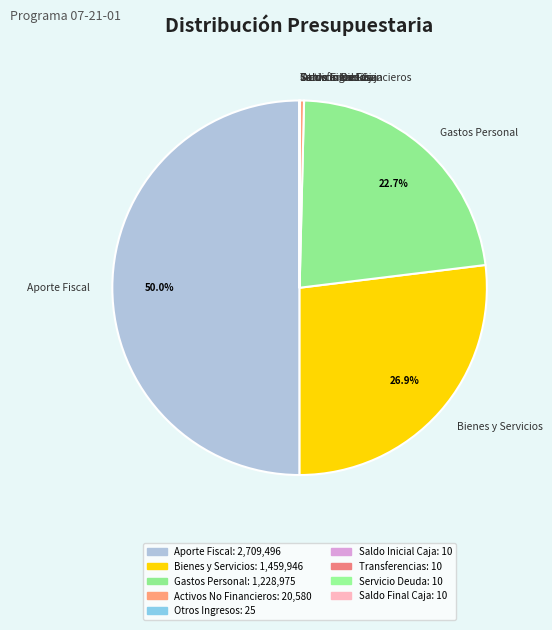

Which slice is the largest?

Aporte Fiscal